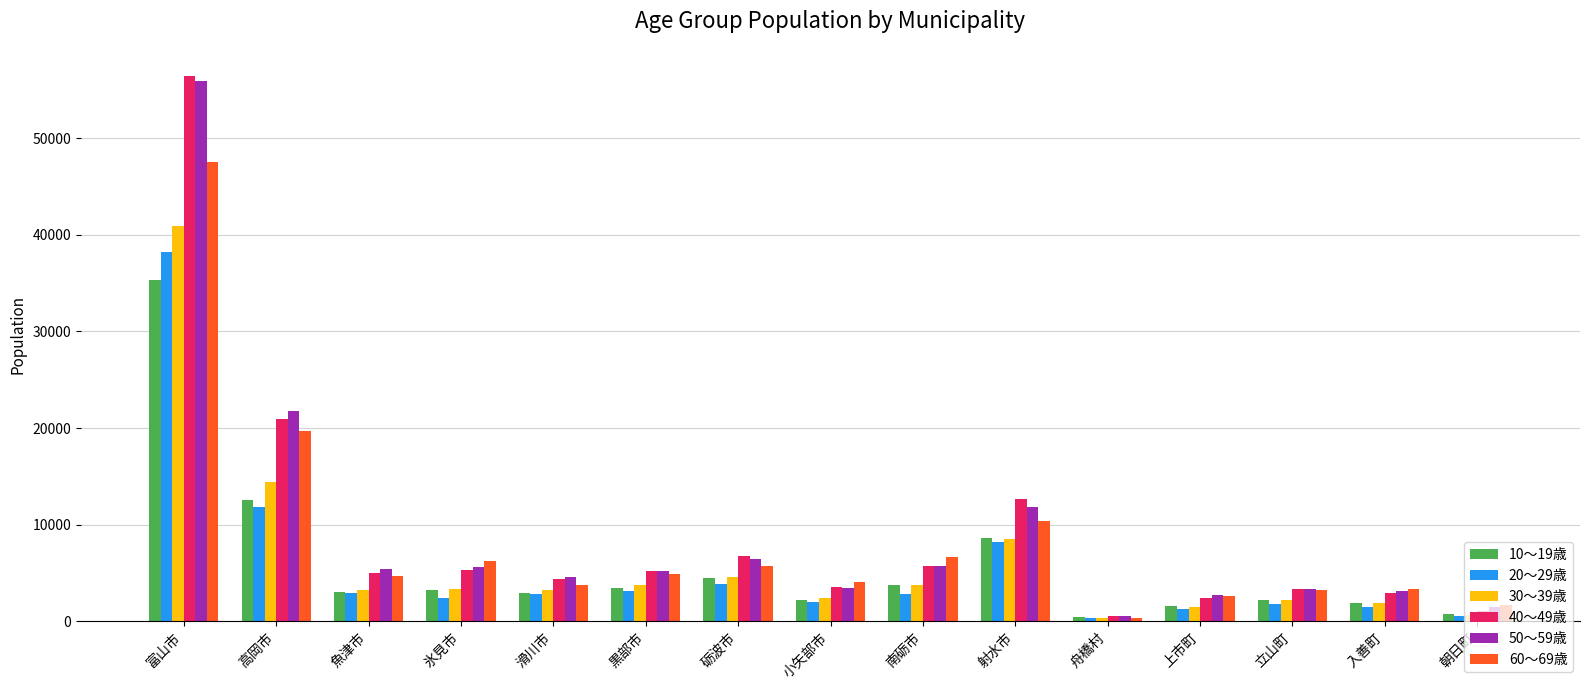

What position from the left is 滑川市?

5